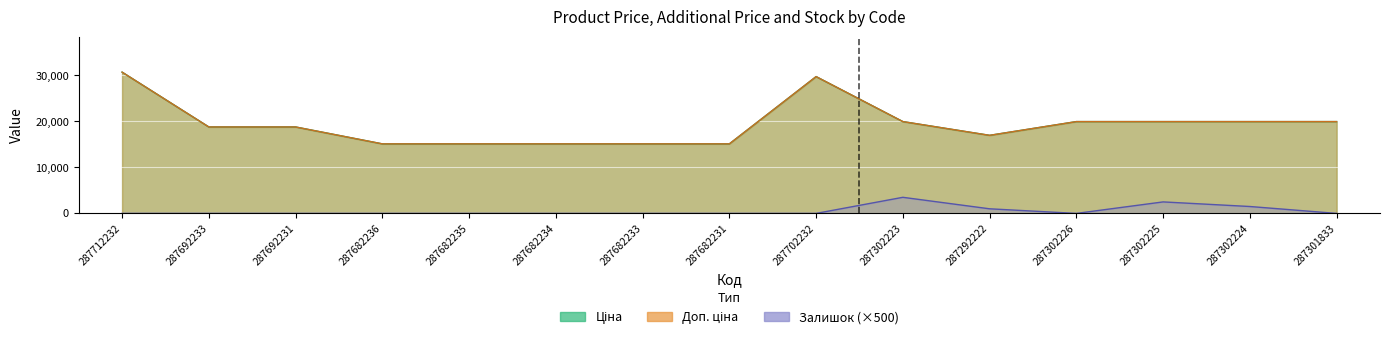

What is the difference between the second highest and minimum values in the Доп. ціна series?

14627.2